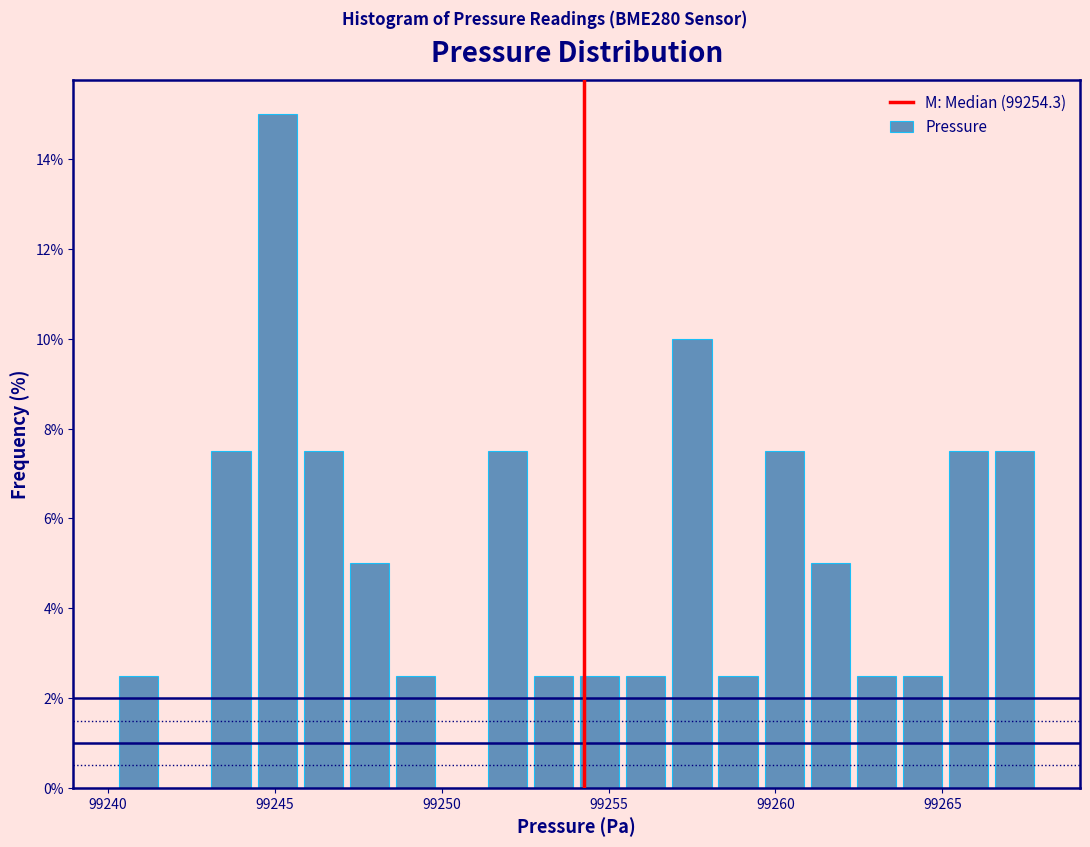

Read against the x-axis, roughly where is the centre of the tallest bar?

99245.0